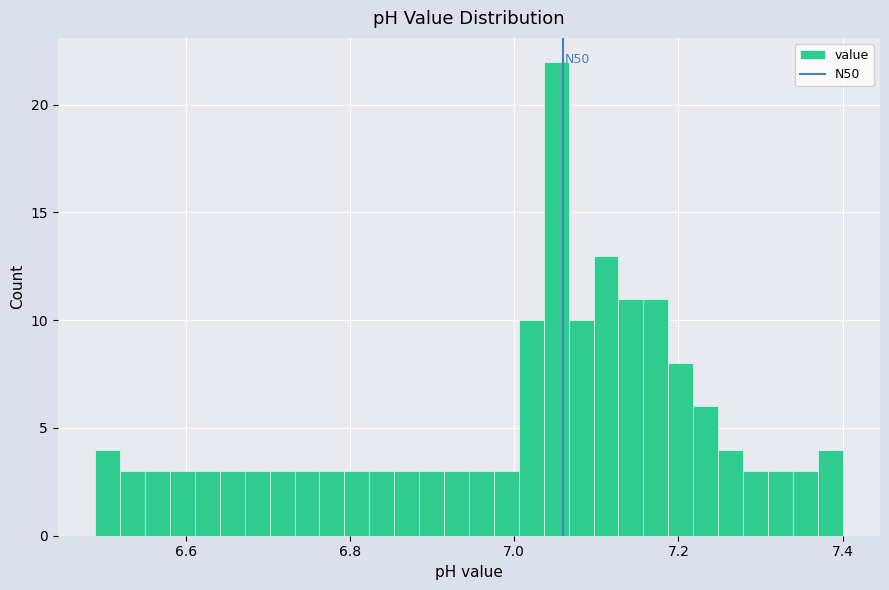

Around what value on the x-axis is the tallest bar? Give the approximate position of its centre, as read against the axis.

7.06